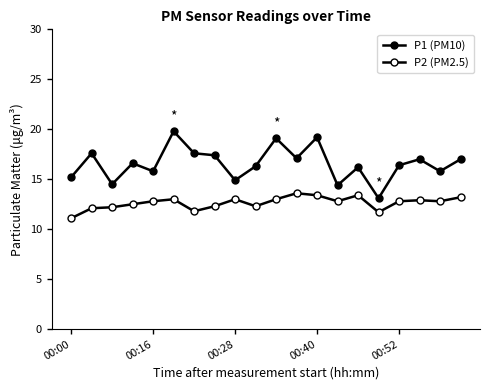

What is the difference between the second highest and second lowest values in the P2 (PM2.5) series?

1.7